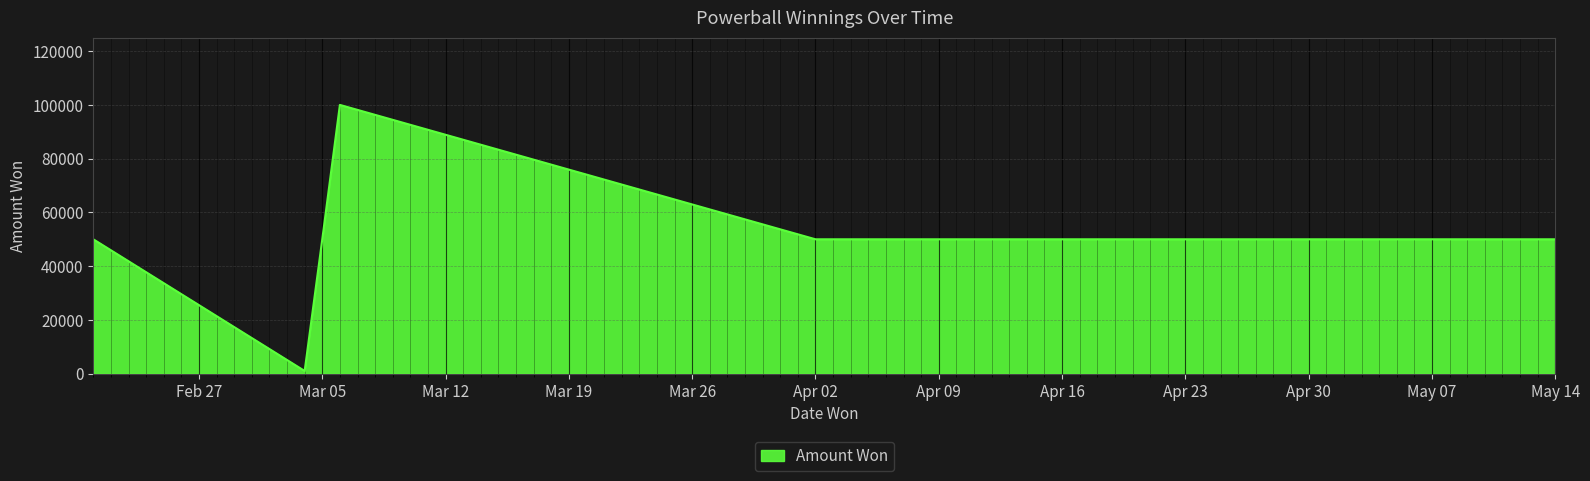

What is the greatest value displayed?

100000